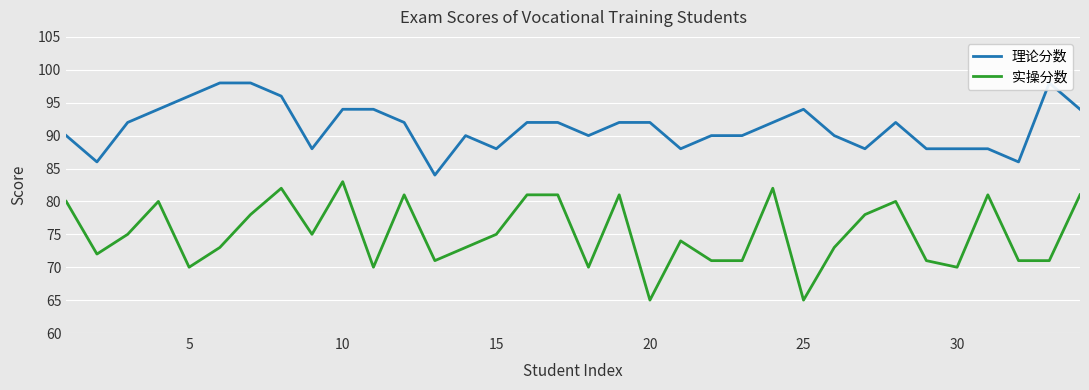

What is the maximum value for 实操分数?

83